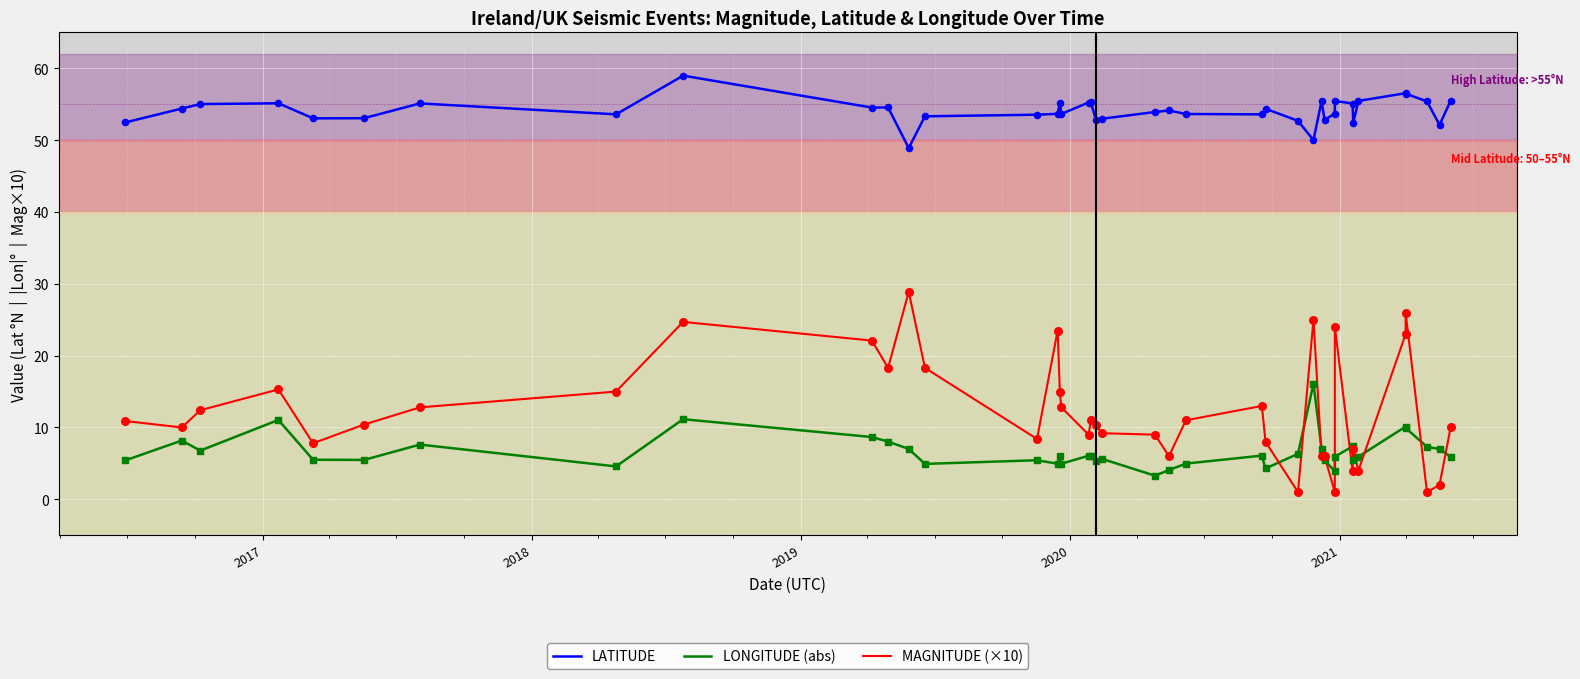

Is the value of MAGNITUDE (×10) at 20 greater than the value of LONGITUDE (abs) at 35?

Yes